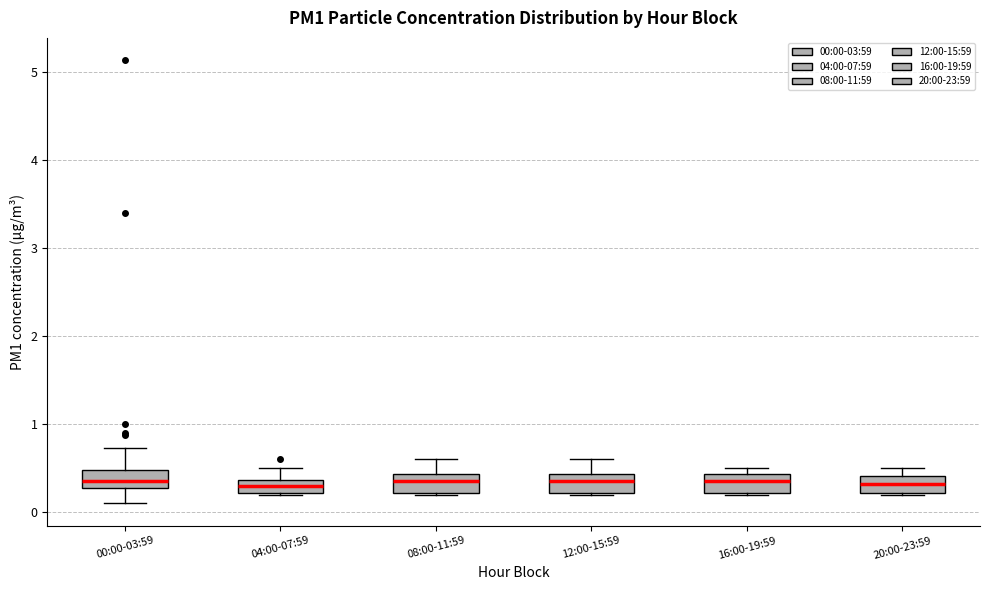

Where is the upper edge of the box for 08:00-11:59 on the y-axis? The values are not printed on the chart, so give them approximately, as read against the axis.

0.4